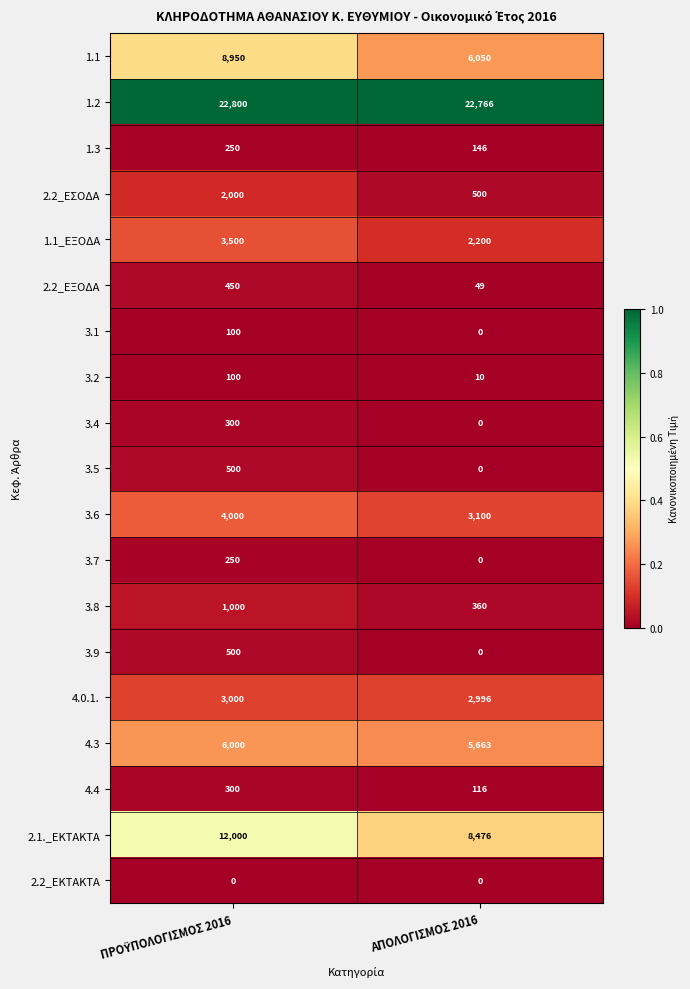

What is the maximum value shown in the chart?

22800